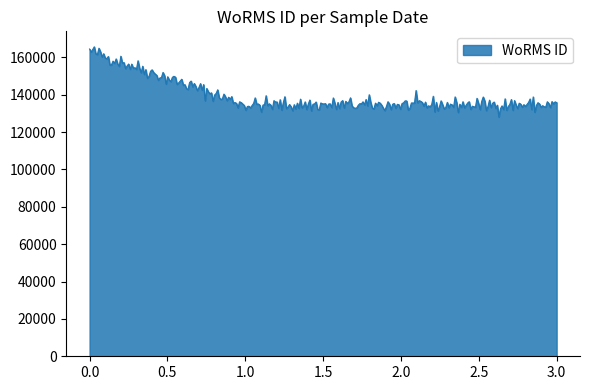

How many lines are shown in the chart?

1